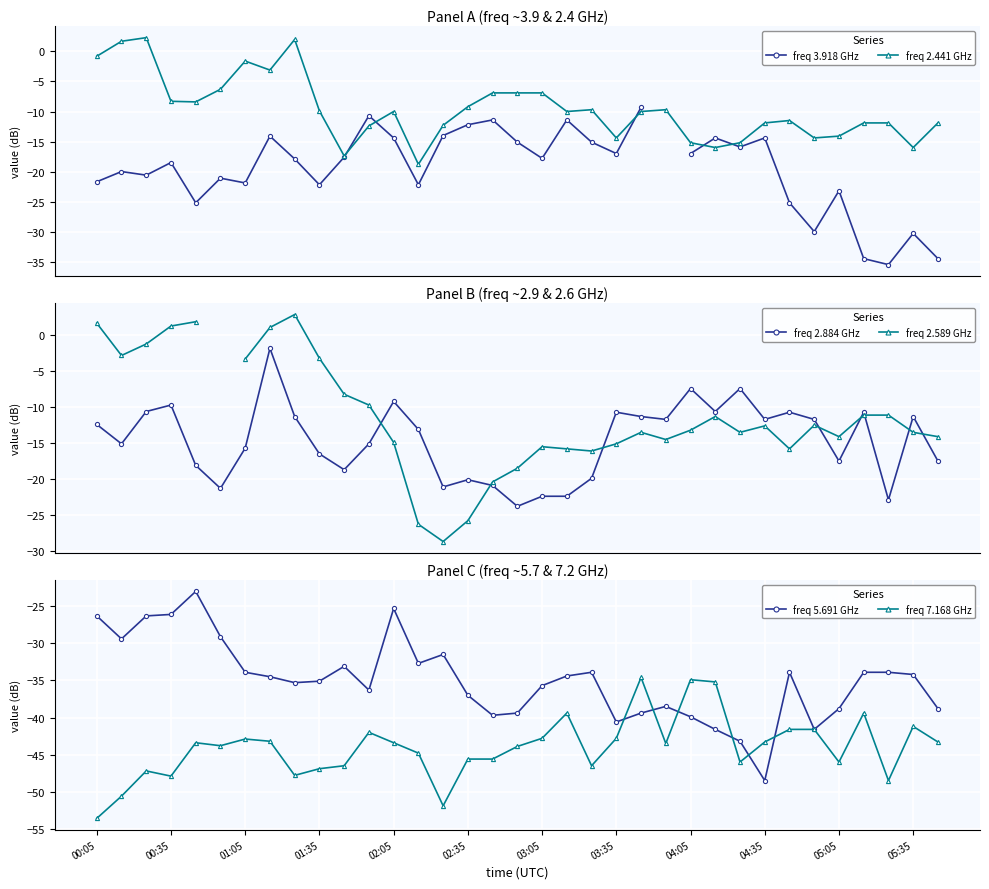

Which series has the widest spread of values?

freq 2.589 GHz